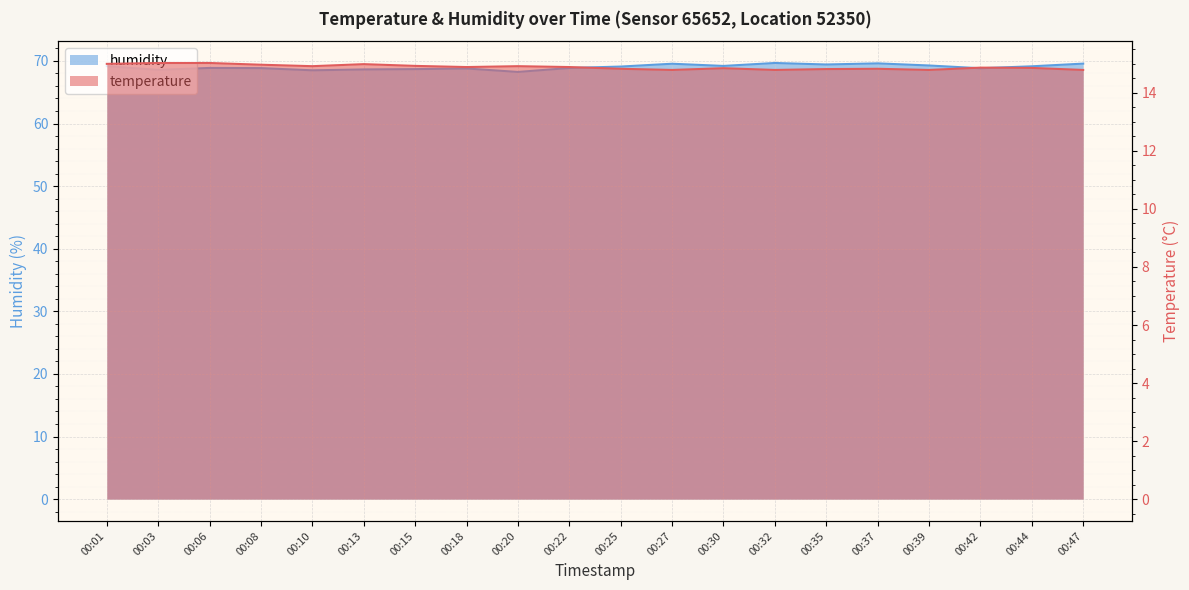

List the labels in order of temperature value, smallest first.

00:27, 00:32, 00:39, 00:47, 00:35, 00:25, 00:37, 00:30, 00:44, 00:42, 00:18, 00:22, 00:10, 00:20, 00:15, 00:08, 00:13, 00:01, 00:03, 00:06